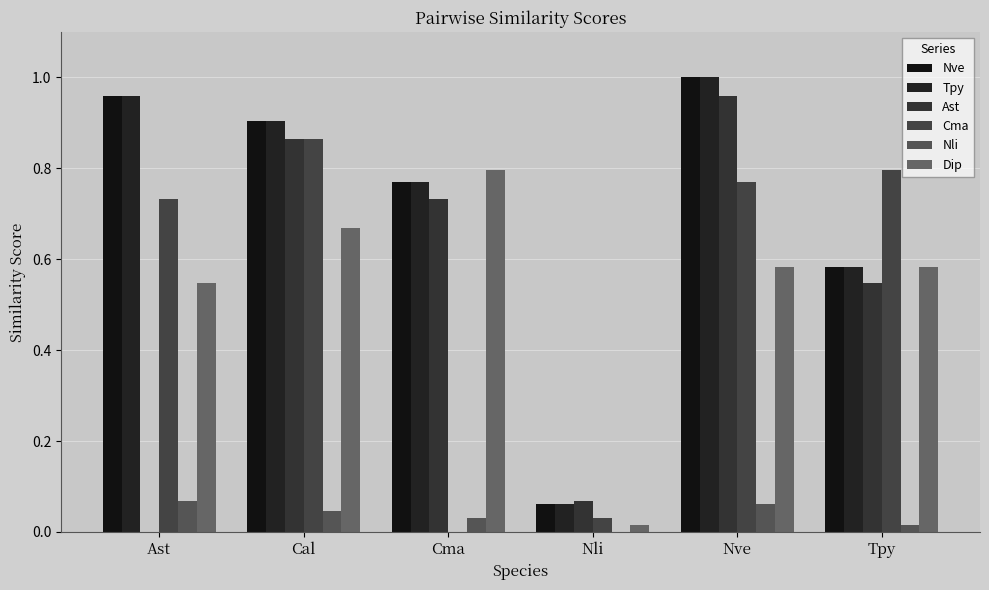

What is the sum of the Dip values at Tpy and Ast?

1.1